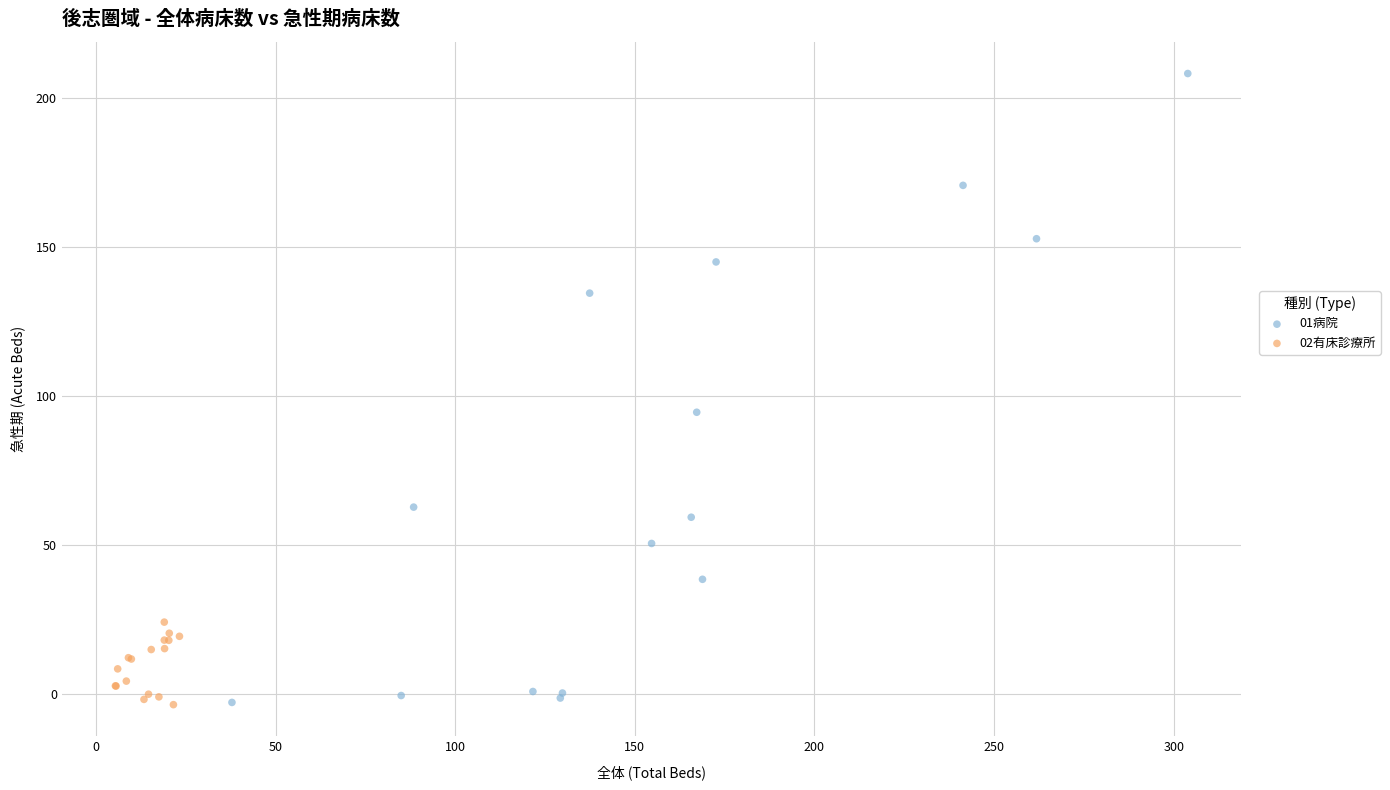

Which series reaches the maximum Y coordinate?

01病院